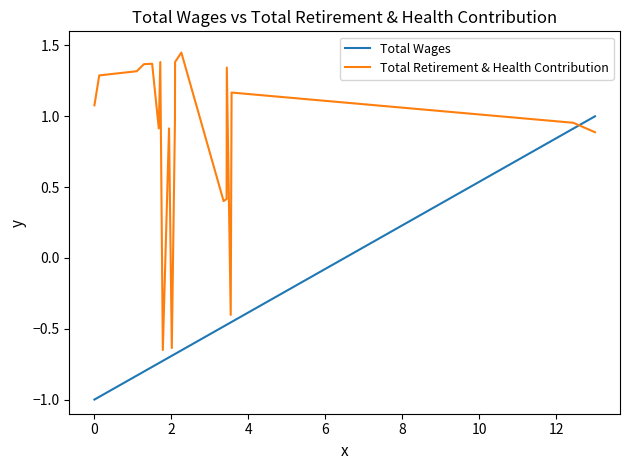

How many positive values does the Total Retirement & Health Contribution series have?

17